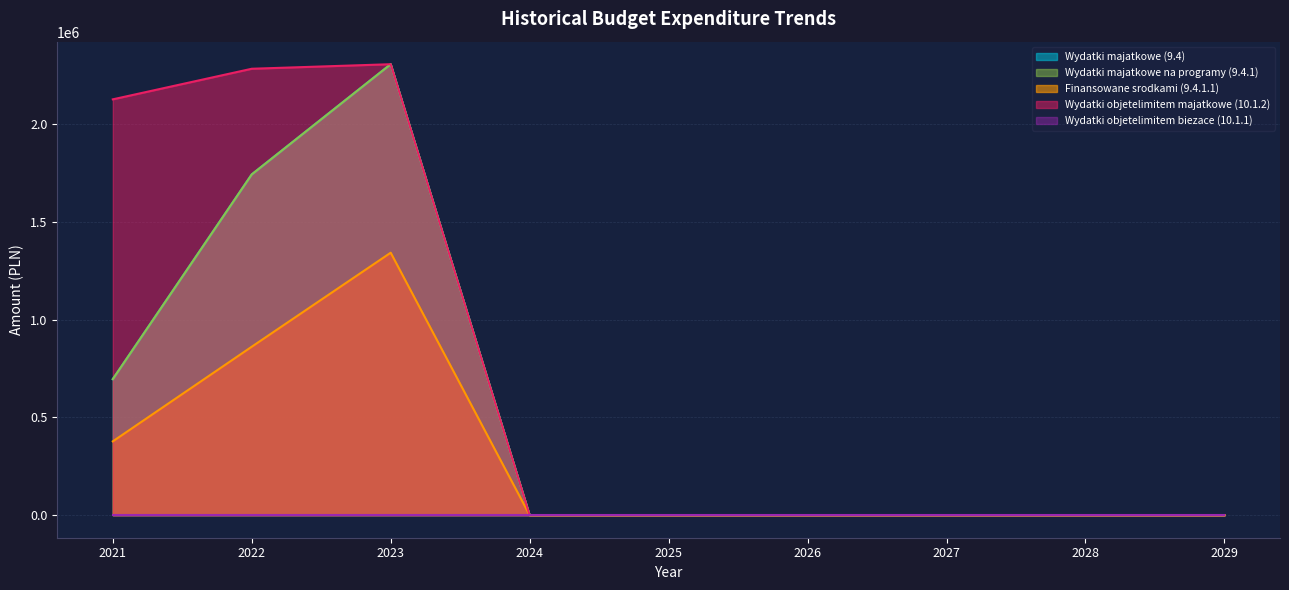

How many data points does each series have?

9